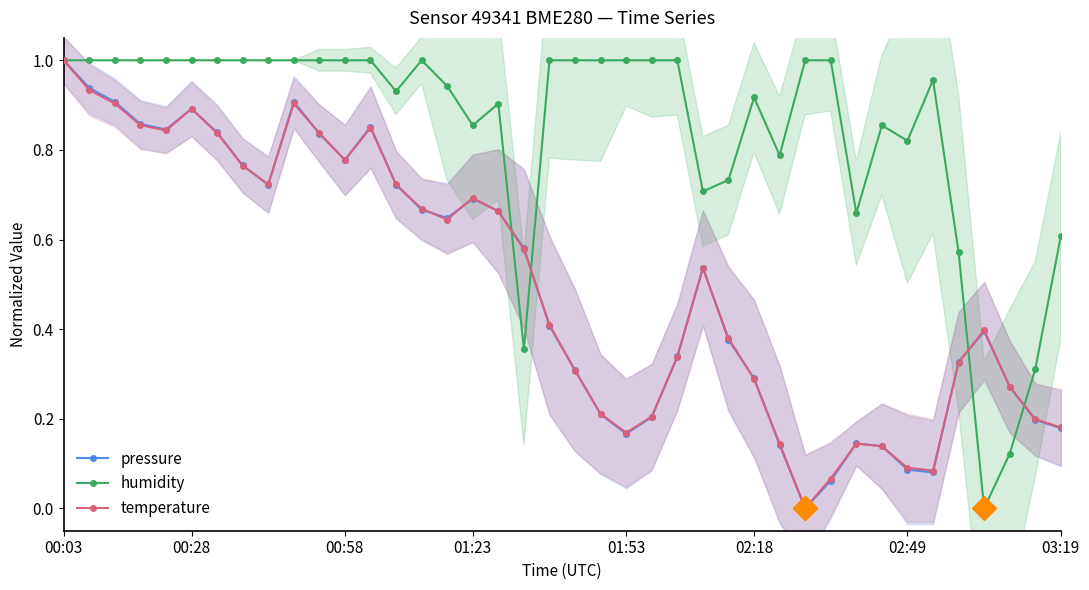

True or false: temperature has more than 1 points higher than both neighbors.

True